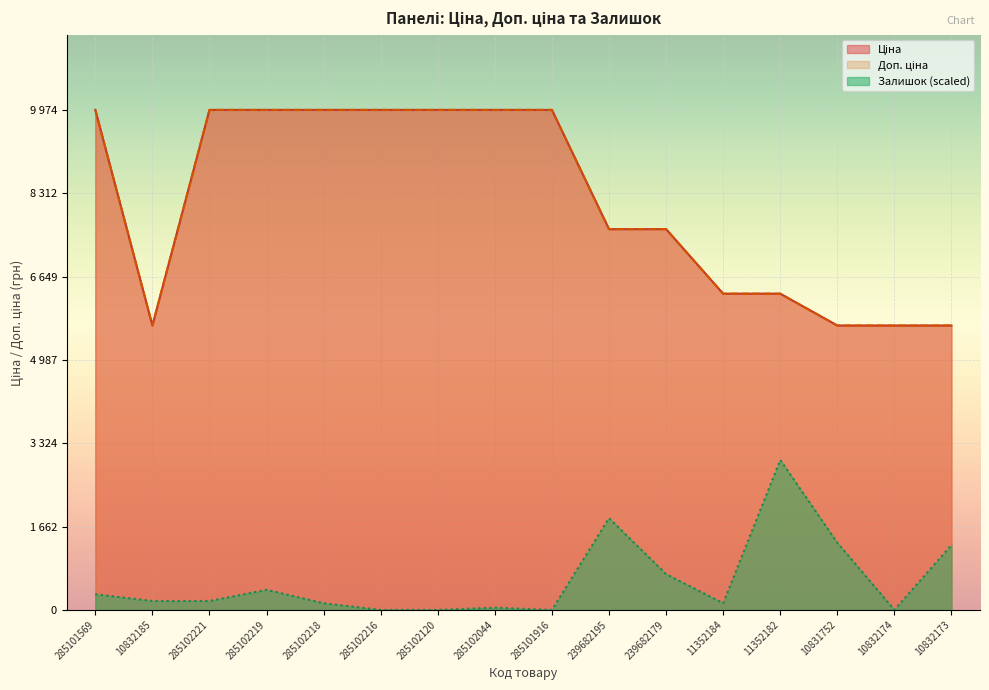

At how many categories does at least one series exceed 4568?

16